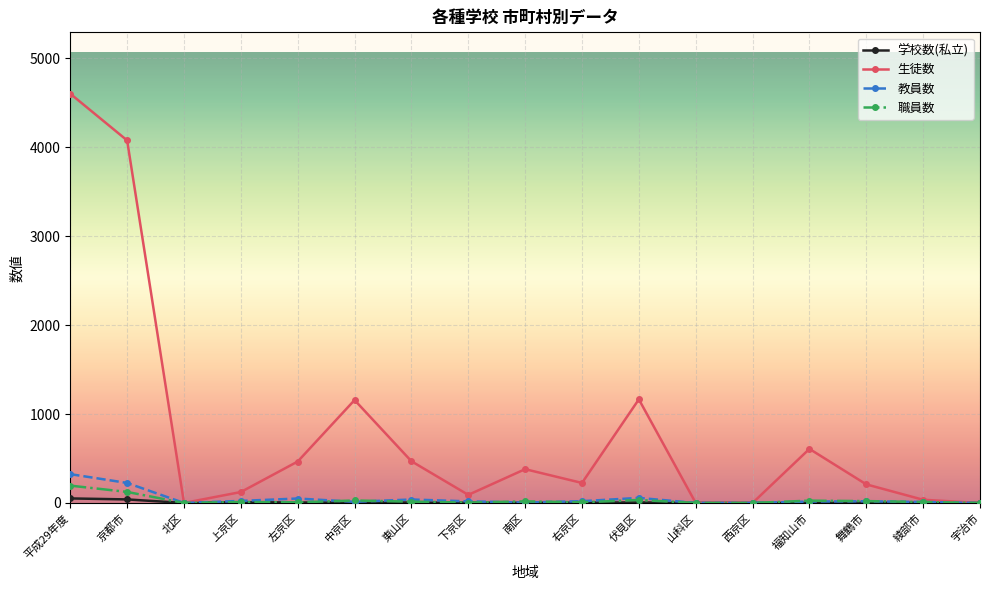

Is it true that 職員数 equals 0 at 山科区?

True